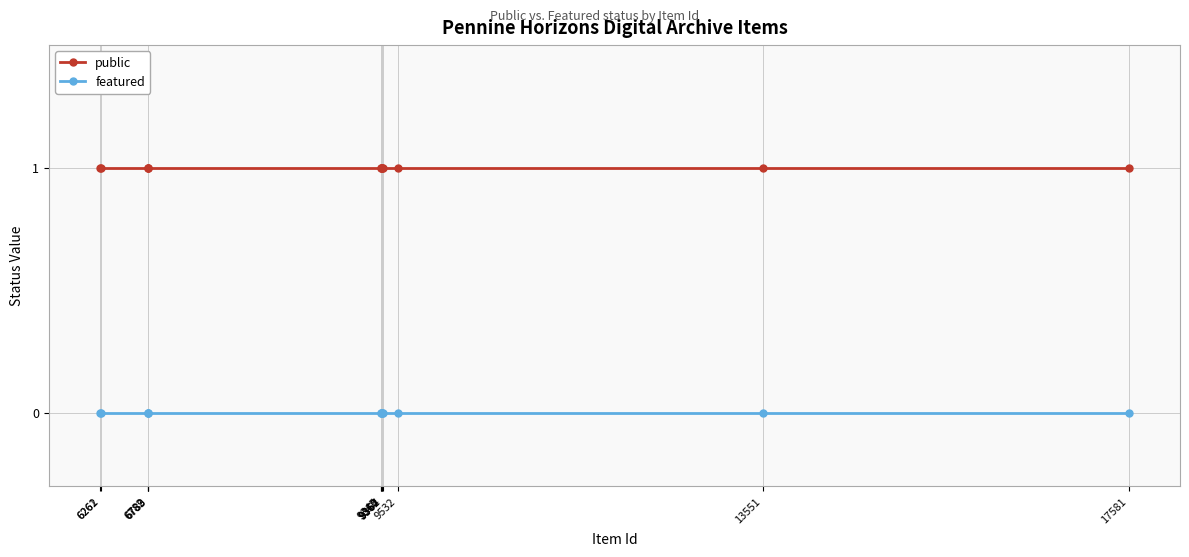

What is the spread (max minus min) of values at 17581?

1